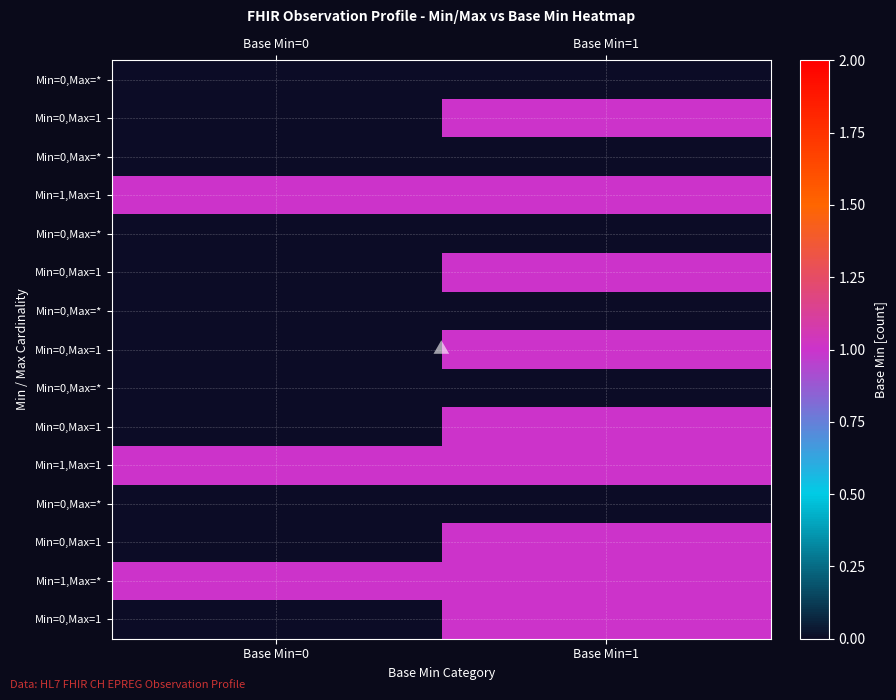

What is the total value across all series at Base Min=0?

3